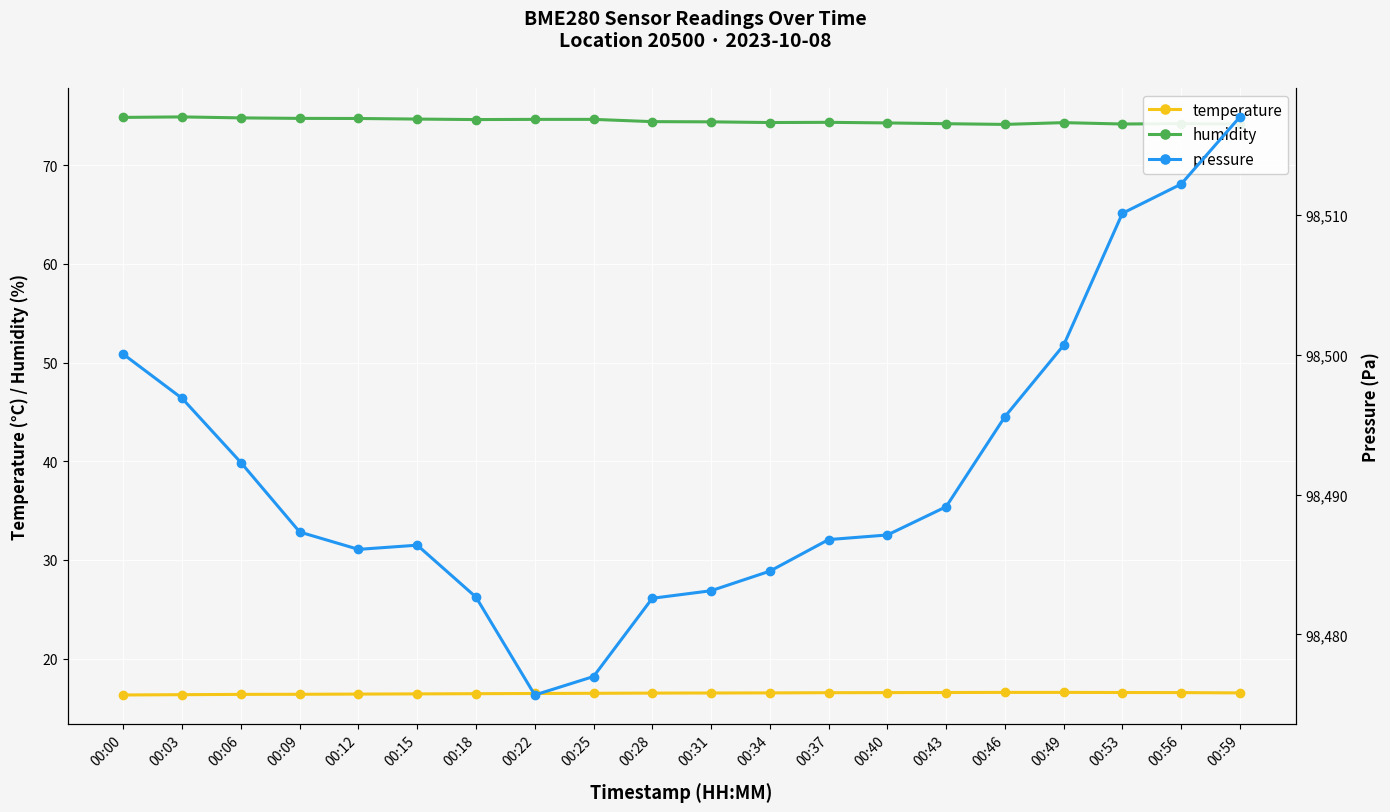

Where is temperature nearest to the value 16?

00:00